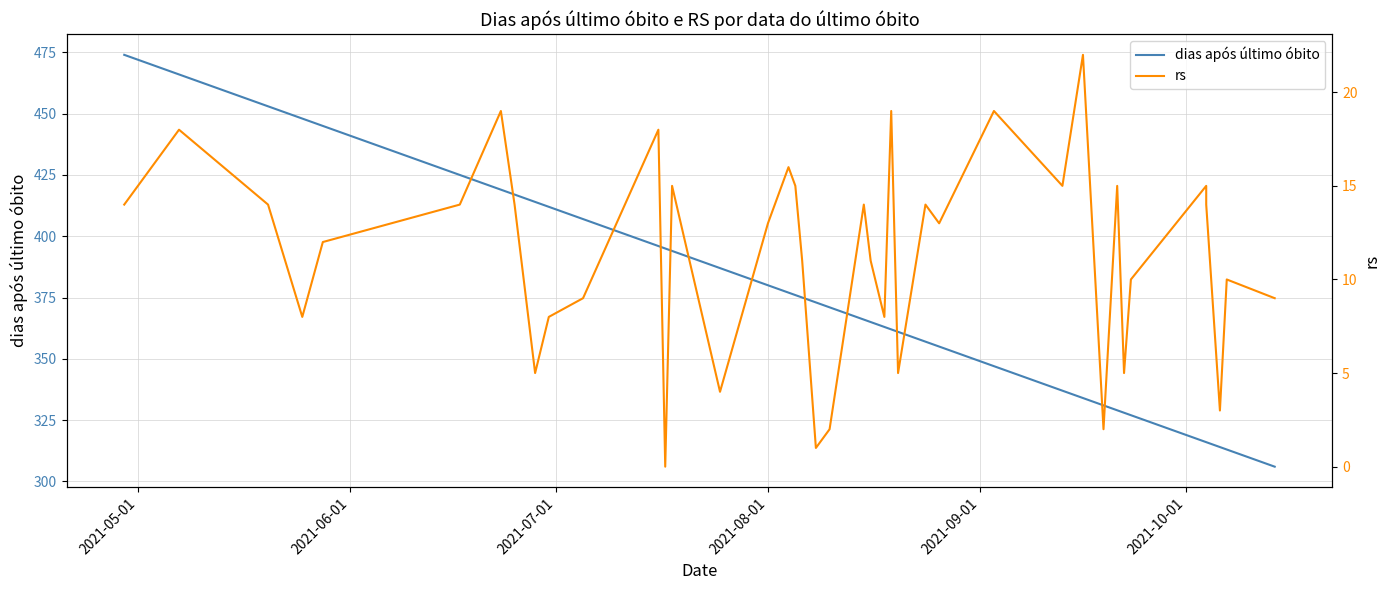

Does the chart display data point markers on the line(s)?

No